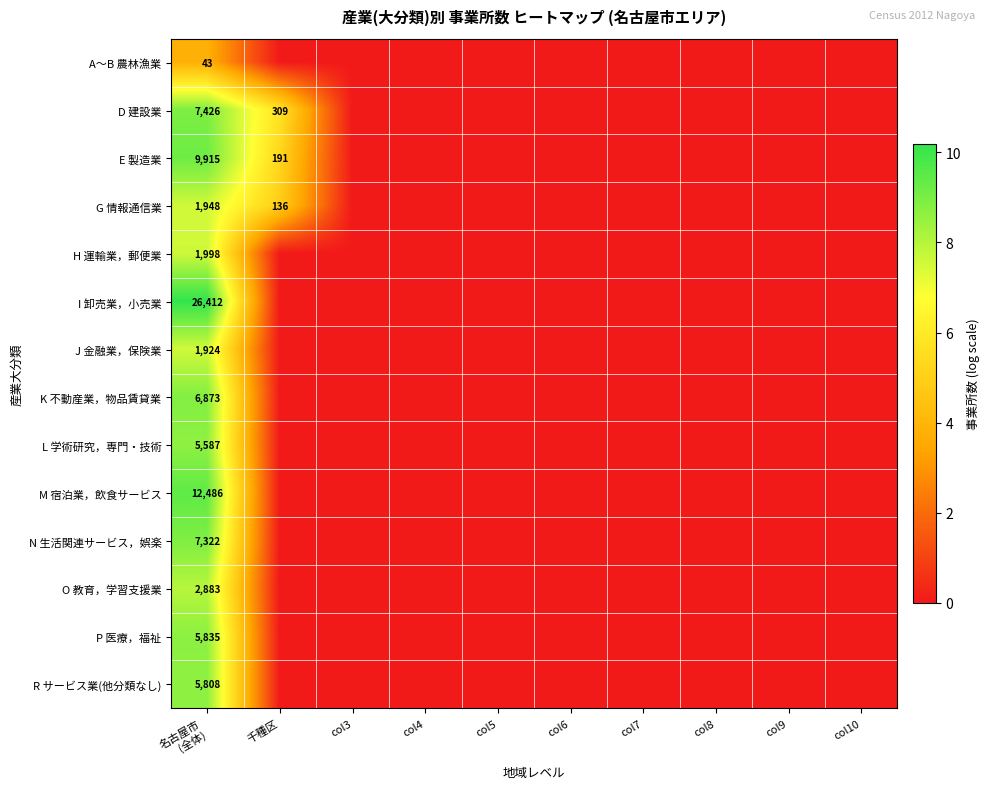

At which label does J 金融業，保険業 reach its minimum?

千種区